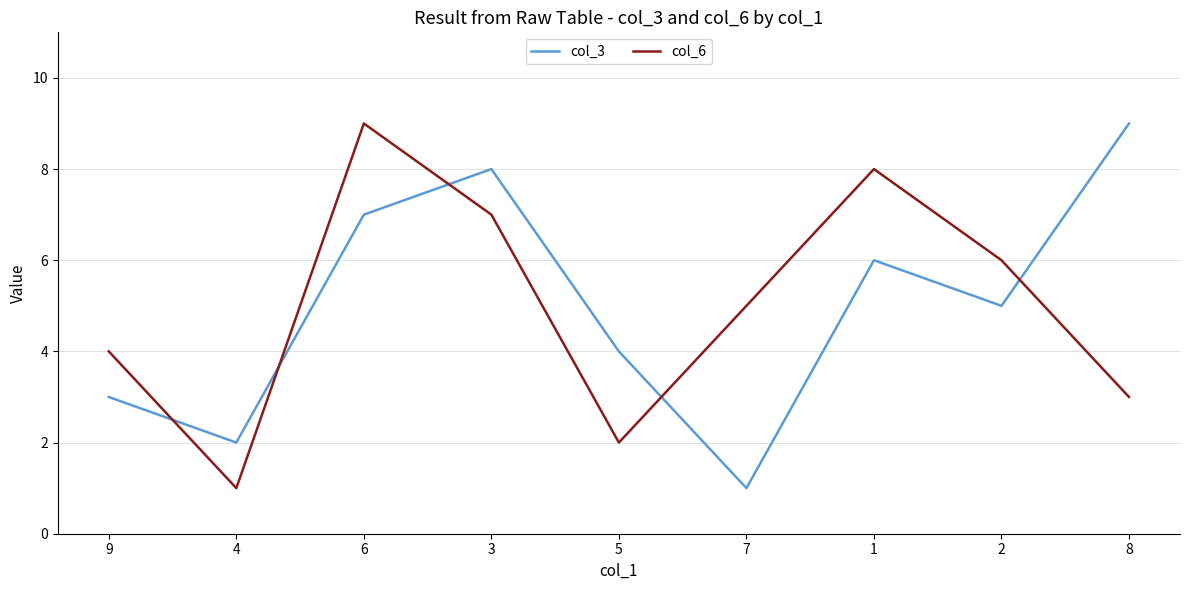

In col_6, how many points are higher than both neighbors (excluding endpoints)?

2